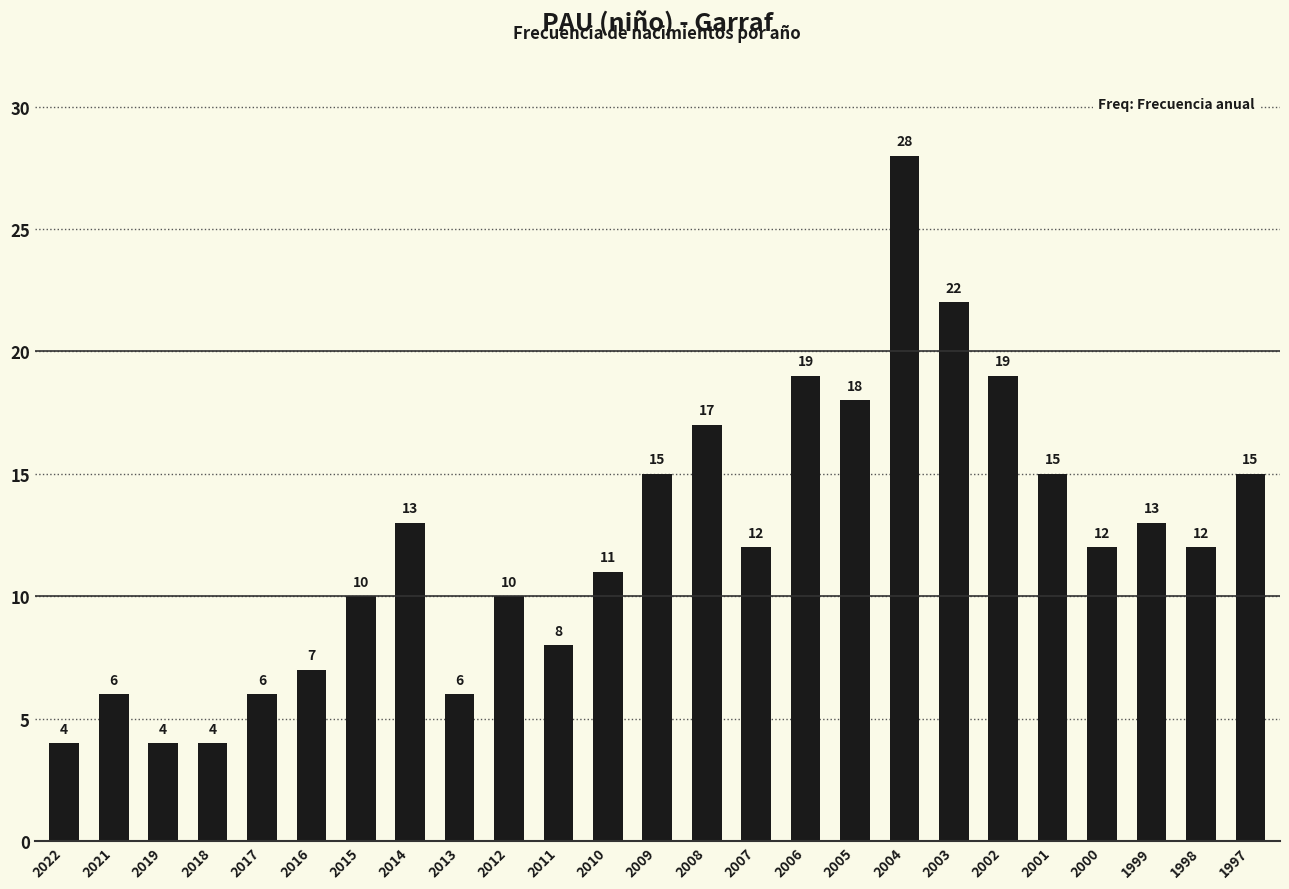

At which label does the data first exceed 12?

2014